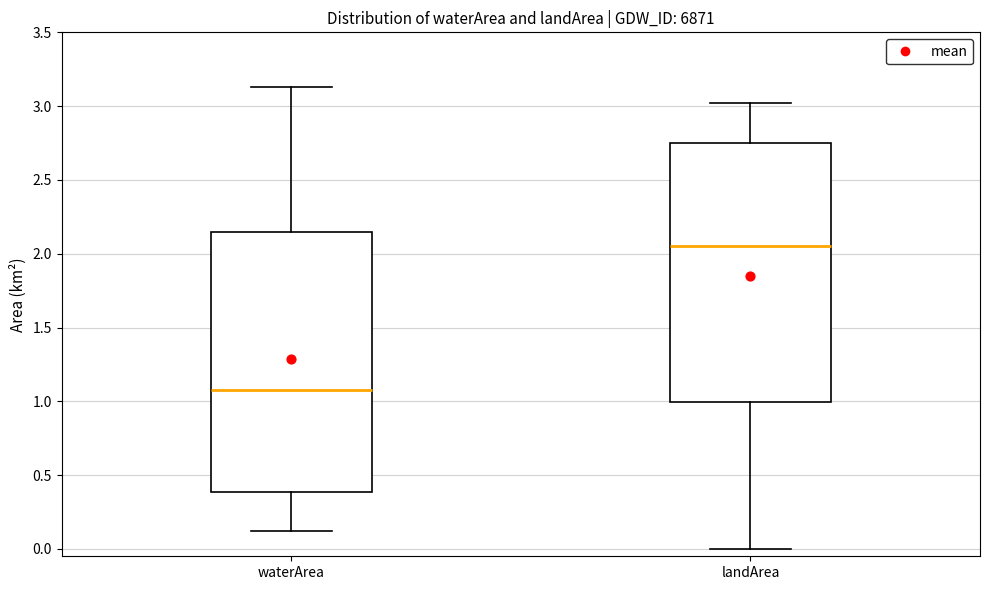

Reading left to right, transcribe this box plot: for each box, give where its median line is, the range the box spans, and where its two whiskers end, as read against the y-axis. The values are not printed on the chart, so give them approximately, as read against the axis.

waterArea: median 1.10, box 0.40 to 2.15, whiskers 0.10 to 3.15
landArea: median 2.05, box 1.00 to 2.75, whiskers 0.00 to 3.00